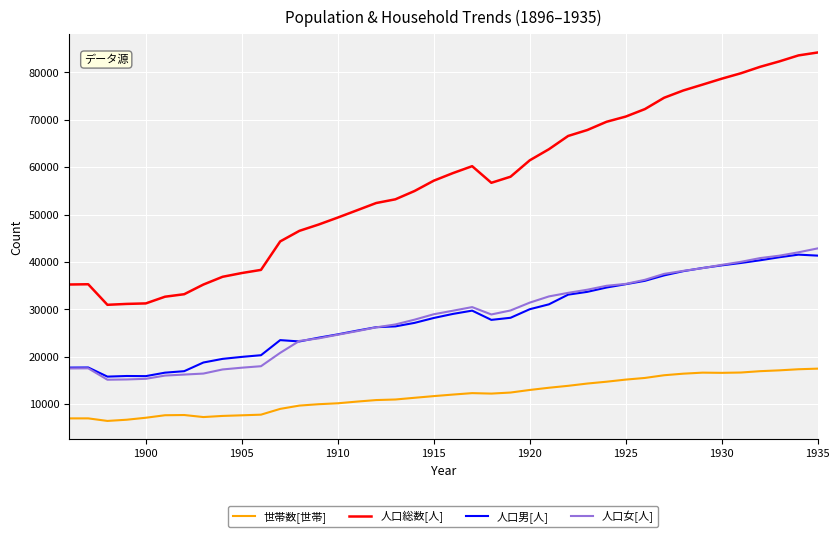

True or false: 人口総数[人] and 人口女[人] intersect in this chart.

False